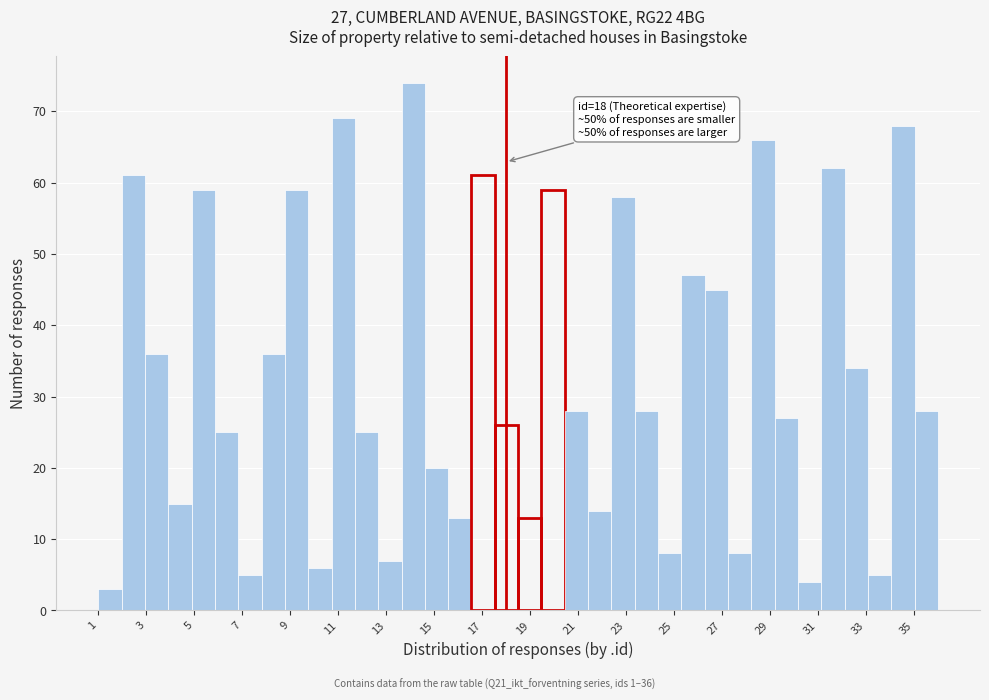

Which range on the x-axis has the tallest bar?

13.6 to 14.6